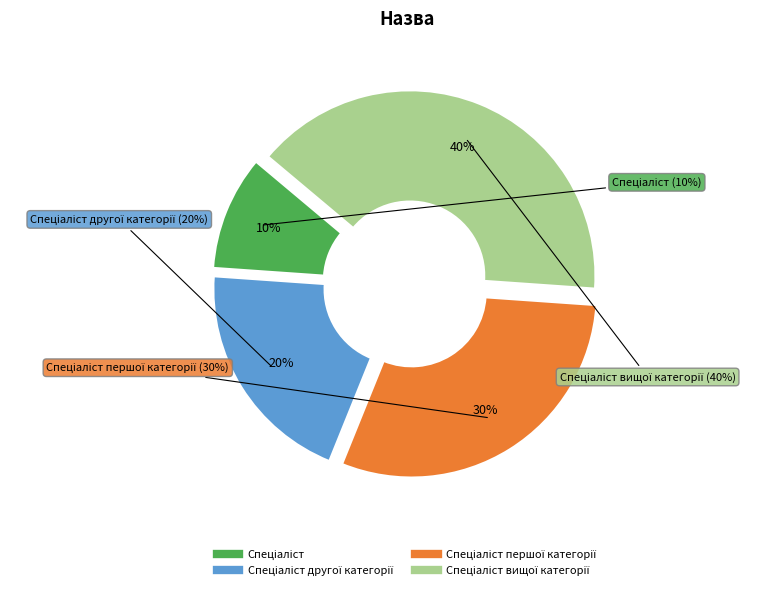

To the nearest percent, what is the average slice percentage?

25%